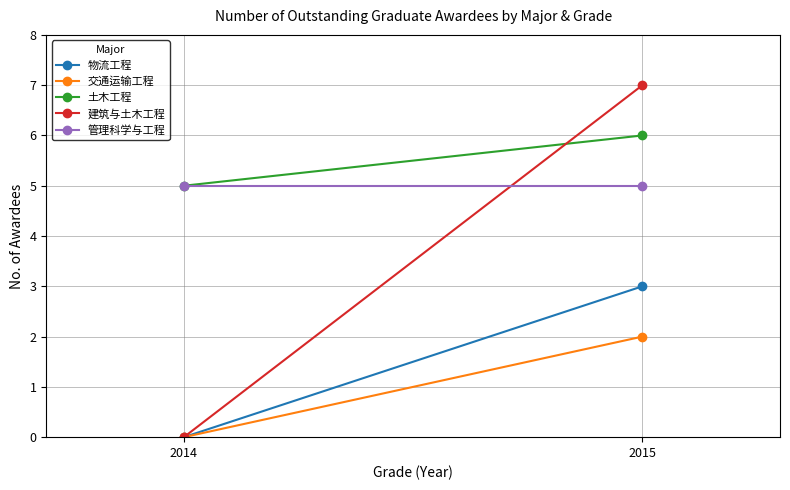

What is the sum of the 物流工程 values at 2014 and 2015?

3